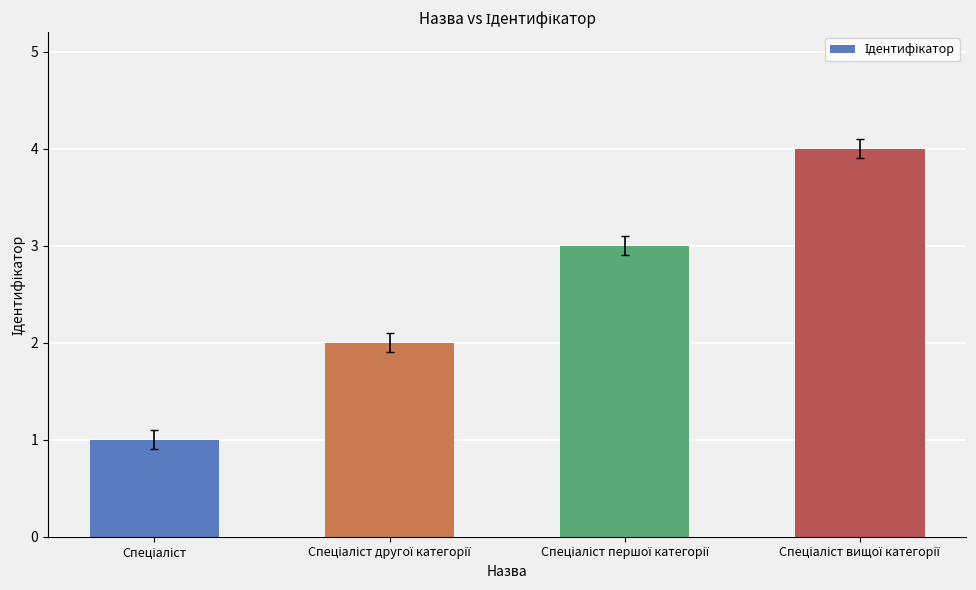

What is the greatest value displayed?

4